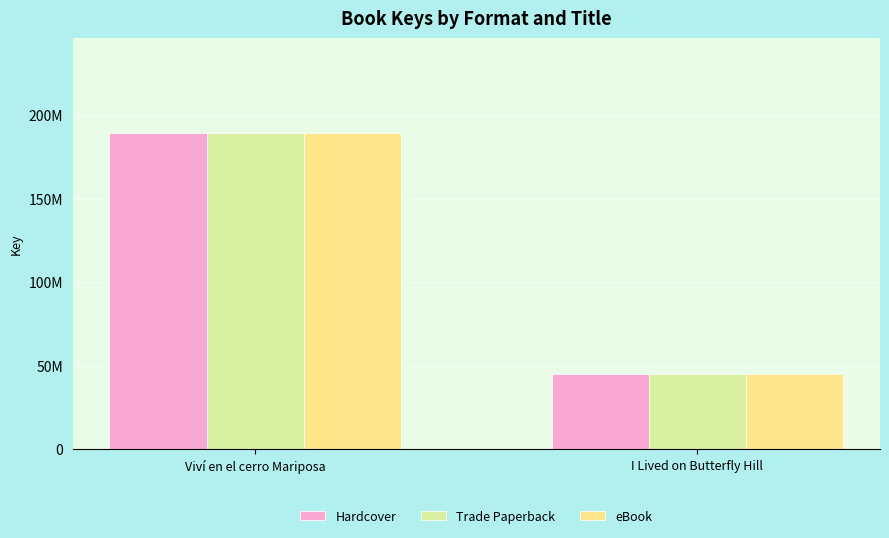

What is the label of the 1st bar from the left?

Viví en el cerro Mariposa